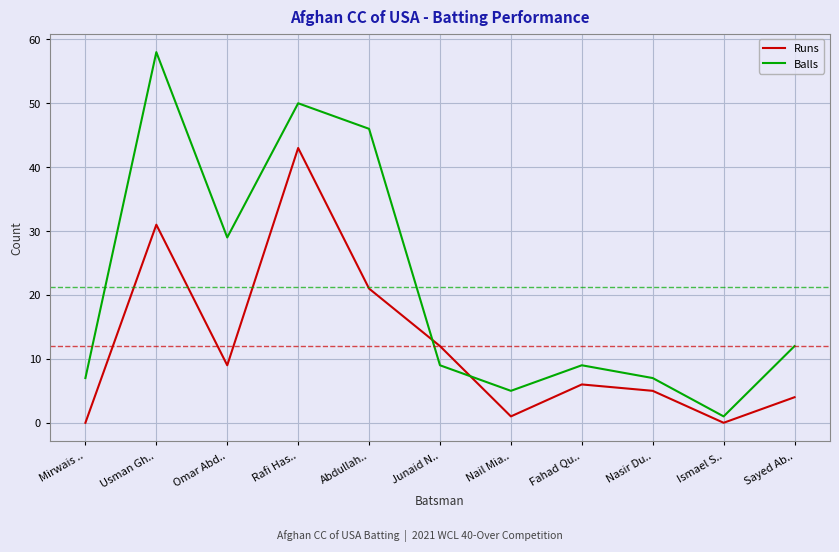

Is it true that Balls equals 7 at Nail Mia..?

False